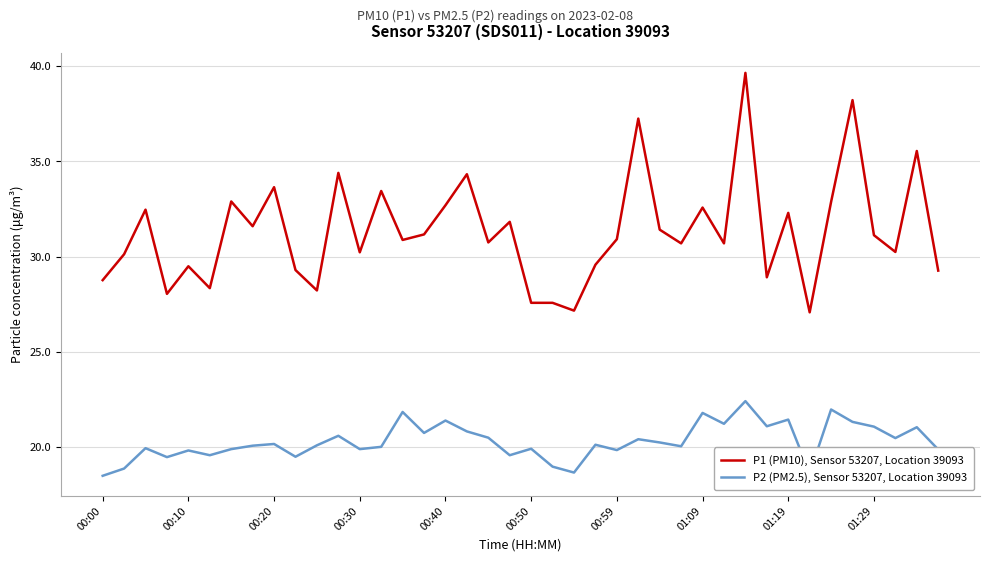

What is the lowest value of the P1 (PM10), Sensor 53207, Location 39093 series?

27.1